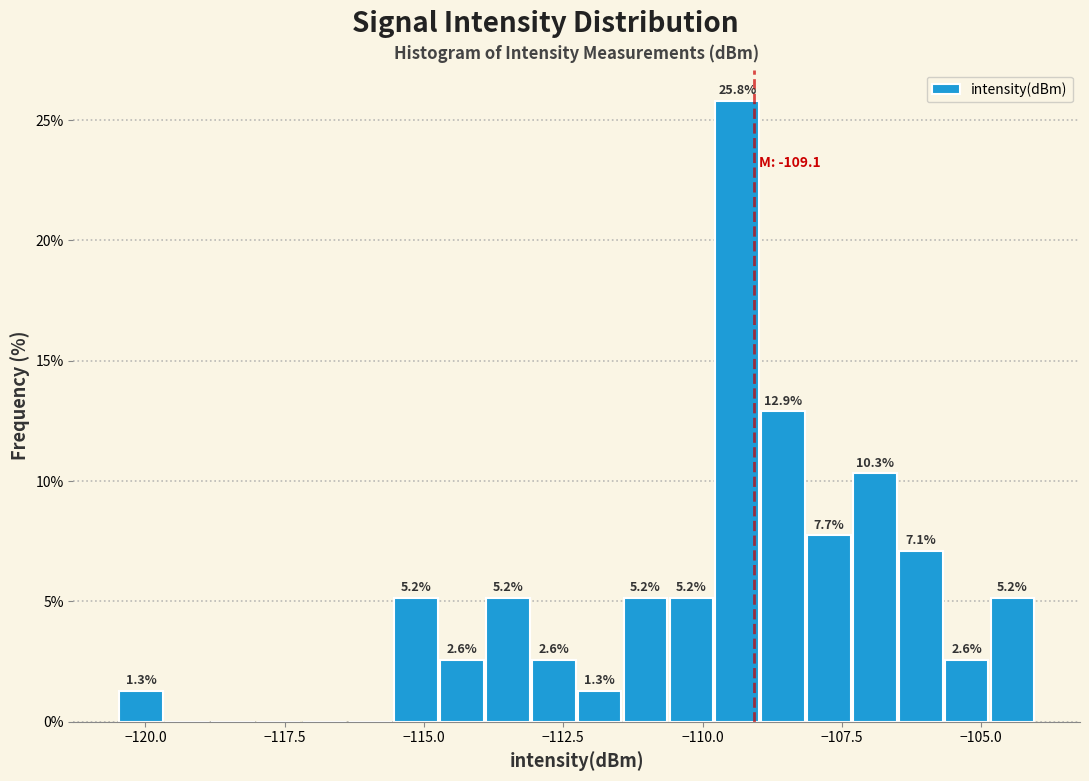

Read against the x-axis, roughly where is the centre of the tallest bar?

-109.5